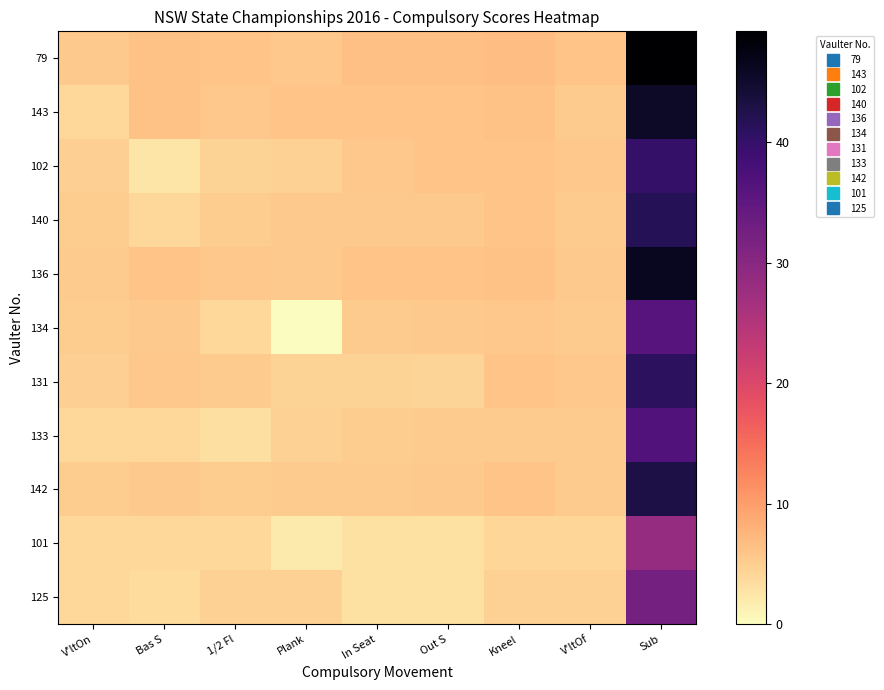

Reading left to right, what are all the values shown in this chart?

79: V'ltOn=5.5	Bas S=6.3	1/2 Fl=6.0	Plank=5.7	In Seat=6.5	Out S=6.5	Kneel=6.7	V'ltOf=6.0	Sub=49.2
143: V'ltOn=4.0	Bas S=6.3	1/2 Fl=5.7	Plank=6.0	In Seat=6.0	Out S=6.0	Kneel=6.2	V'ltOf=5.3	Sub=45.5
102: V'ltOn=4.9	Bas S=2.5	1/2 Fl=4.5	Plank=4.7	In Seat=5.7	Out S=6.0	Kneel=6.0	V'ltOf=5.7	Sub=40.0
140: V'ltOn=5.0	Bas S=4.0	1/2 Fl=5.0	Plank=5.5	In Seat=5.5	Out S=5.5	Kneel=6.0	V'ltOf=5.3	Sub=41.8
136: V'ltOn=5.2	Bas S=6.0	1/2 Fl=5.7	Plank=5.5	In Seat=6.0	Out S=6.0	Kneel=6.3	V'ltOf=5.5	Sub=46.2
134: V'ltOn=5.0	Bas S=5.5	1/2 Fl=4.0	Plank=0.0	In Seat=5.2	Out S=5.5	Kneel=5.7	V'ltOf=5.2	Sub=36.1
131: V'ltOn=4.9	Bas S=5.7	1/2 Fl=5.3	Plank=4.6	In Seat=4.6	Out S=4.3	Kneel=6.0	V'ltOf=5.7	Sub=41.1
133: V'ltOn=4.0	Bas S=4.0	1/2 Fl=3.2	Plank=4.7	In Seat=5.0	Out S=5.3	Kneel=5.2	V'ltOf=5.2	Sub=36.6
142: V'ltOn=5.0	Bas S=5.5	1/2 Fl=5.0	Plank=5.3	In Seat=5.3	Out S=5.5	Kneel=6.0	V'ltOf=5.3	Sub=42.9
101: V'ltOn=4.0	Bas S=4.0	1/2 Fl=4.0	Plank=2.0	In Seat=3.0	Out S=3.0	Kneel=4.2	V'ltOf=4.2	Sub=28.4
125: V'ltOn=4.0	Bas S=3.5	1/2 Fl=4.7	Plank=4.8	In Seat=3.0	Out S=3.0	Kneel=4.7	V'ltOf=4.7	Sub=32.4